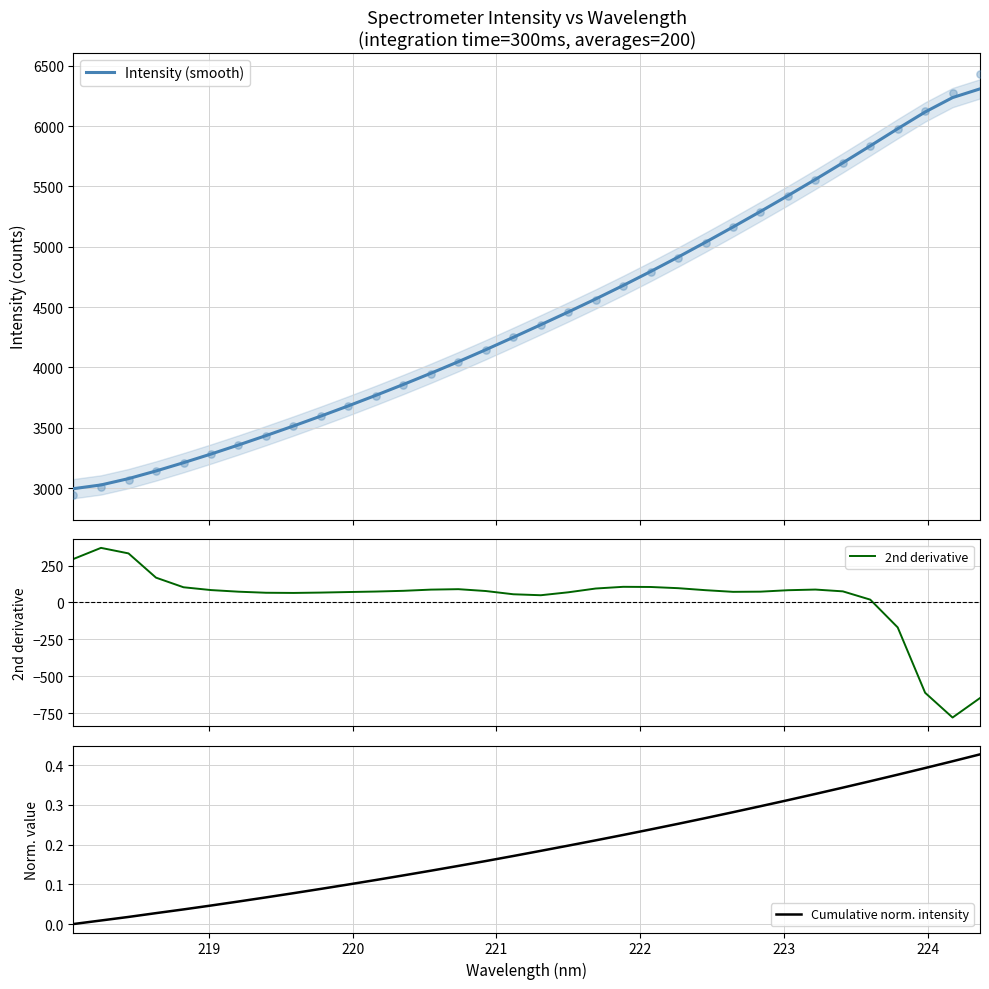

What is the maximum value for Intensity (smooth)?

6308.5